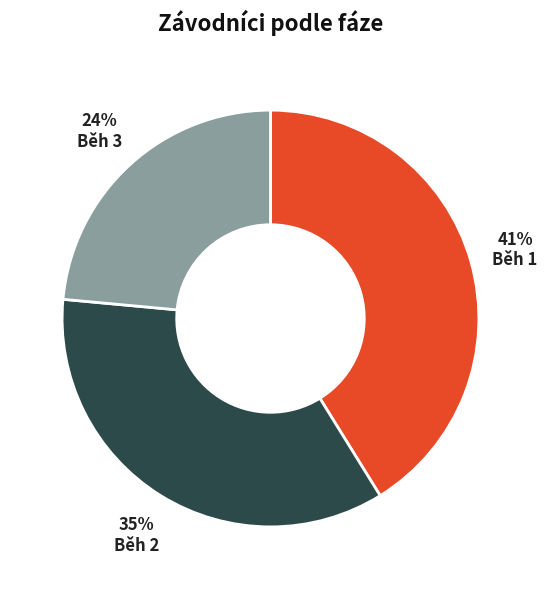

Rank the categories by value from highest to lowest.

Běh 1, Běh 2, Běh 3